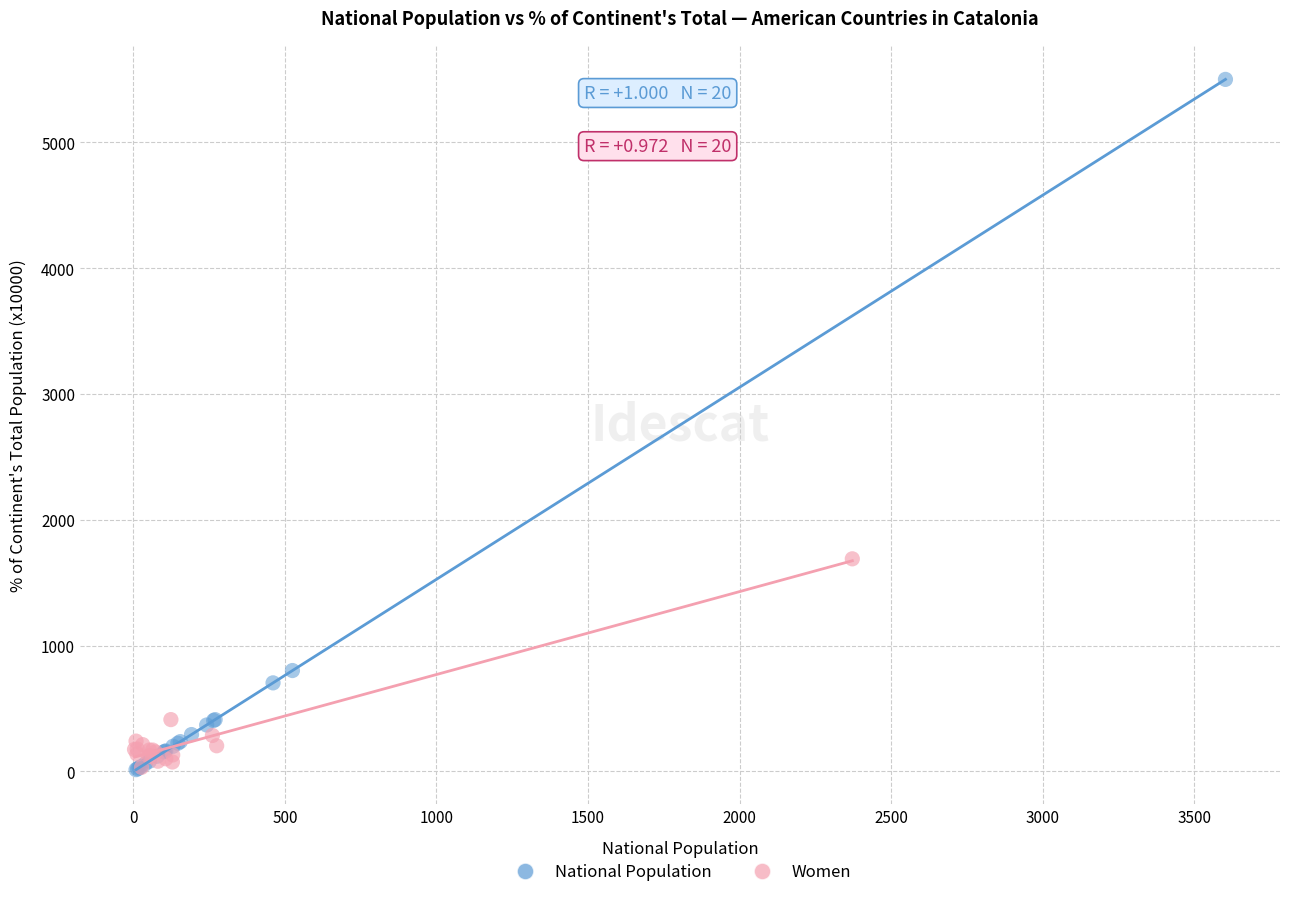

What are all the series names shown in the legend?

National Population, Women